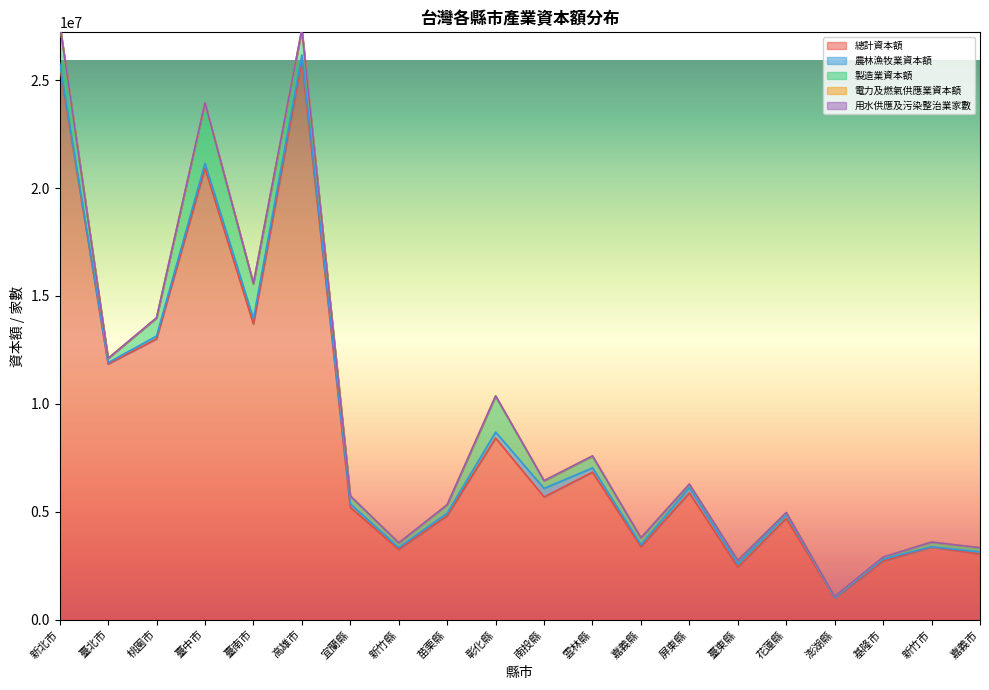

Where is the first local minimum for 農林漁牧業資本額?

臺北市